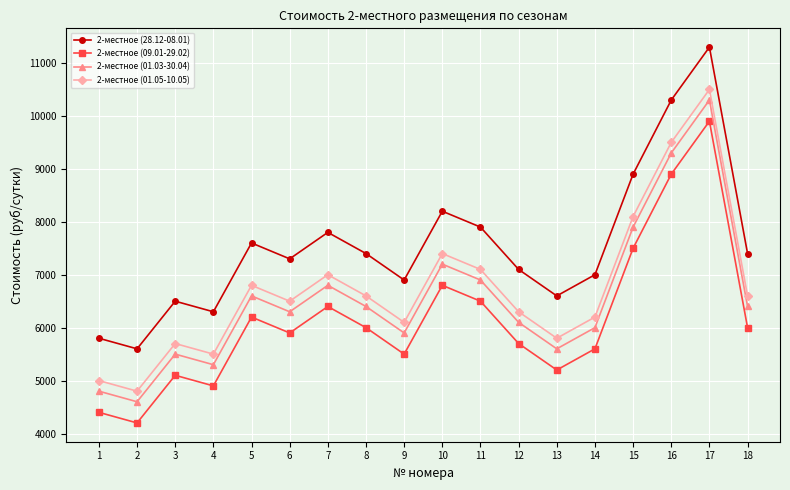

What is the spread (max minus min) of values at 18?

1400